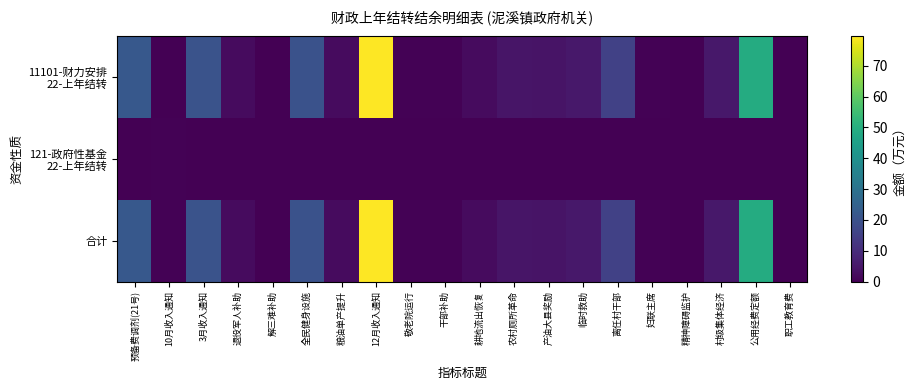

How many data points does each series have?

20